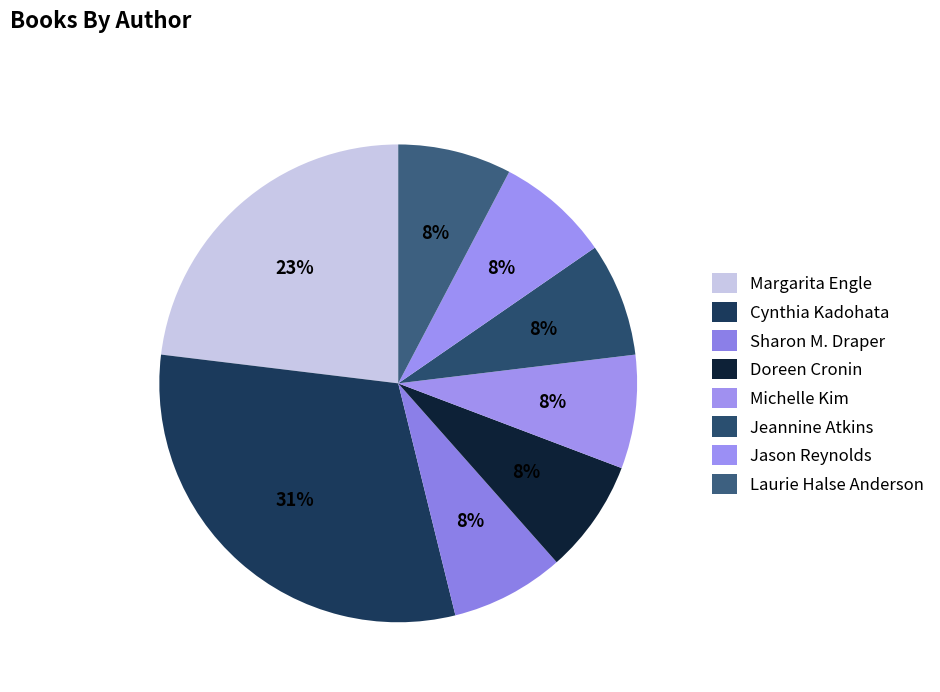

True or false: Jeannine Atkins accounts for 8% of the total.

True